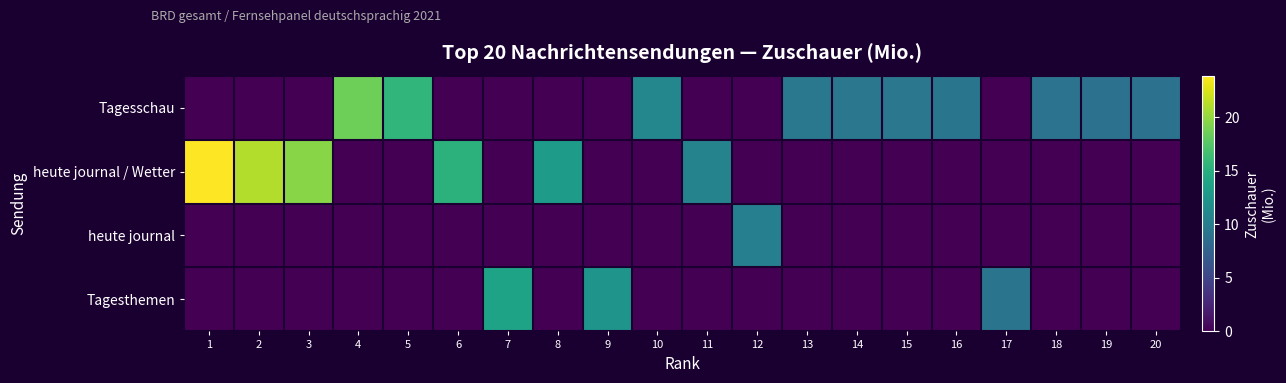

Which has a higher value, 16 or 18?

16